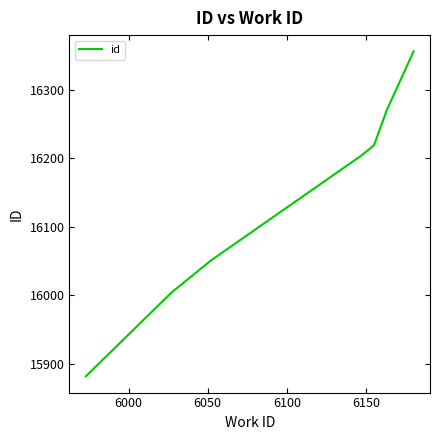

What is the difference between the maximum and second lowest values?

352